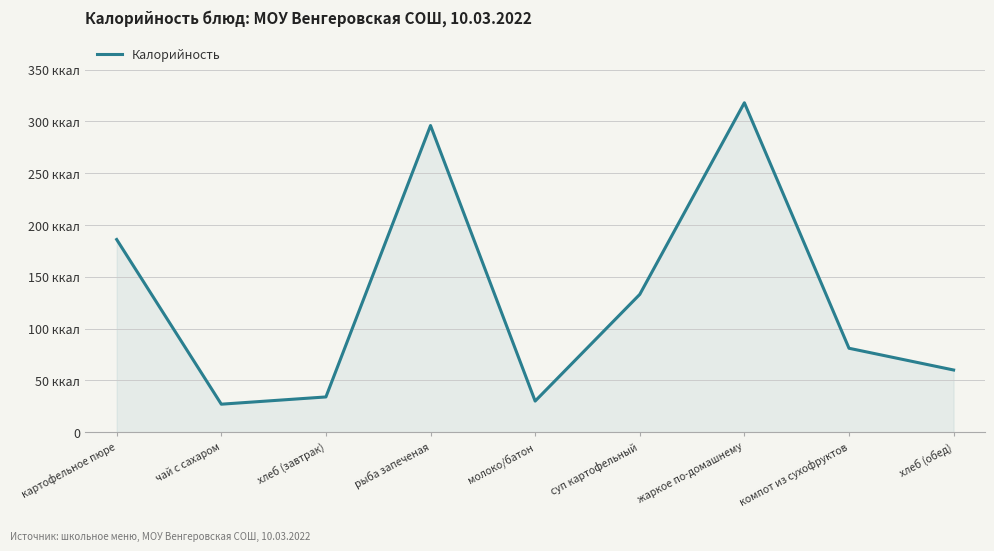

The value at хлеб (обед) is 91. True or false?

False